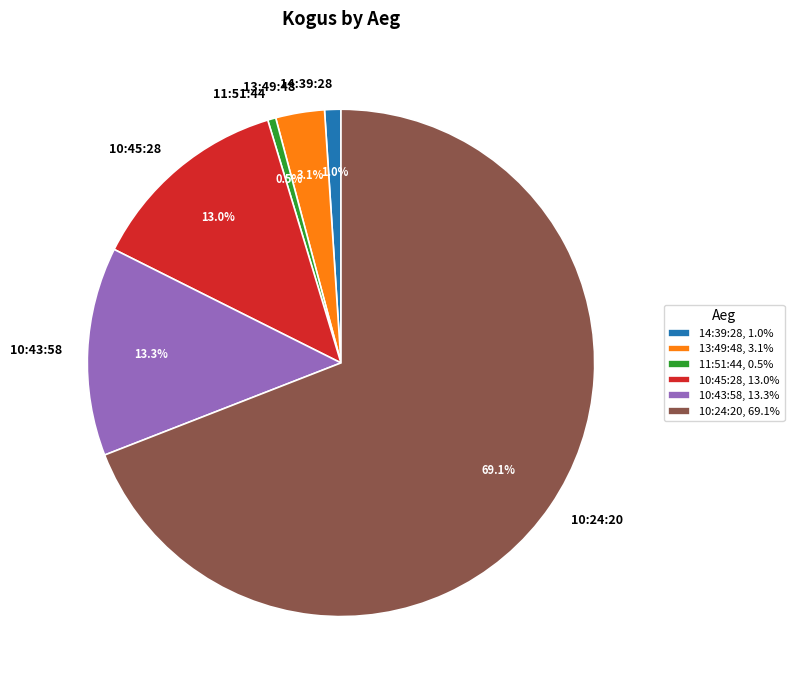

What is the ratio of the value at 10:24:20 to the value at 10:43:58?

5.2